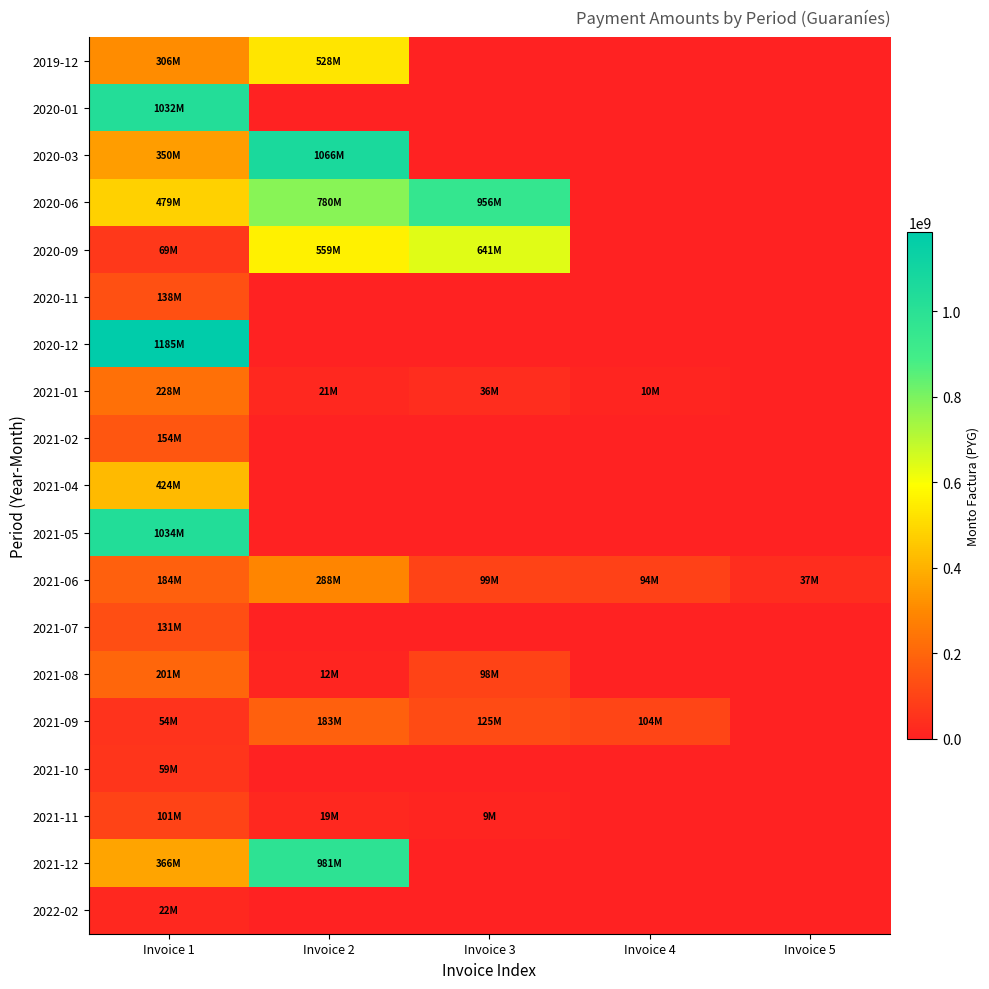

At which category is the sum across all series the highest?

Invoice 1